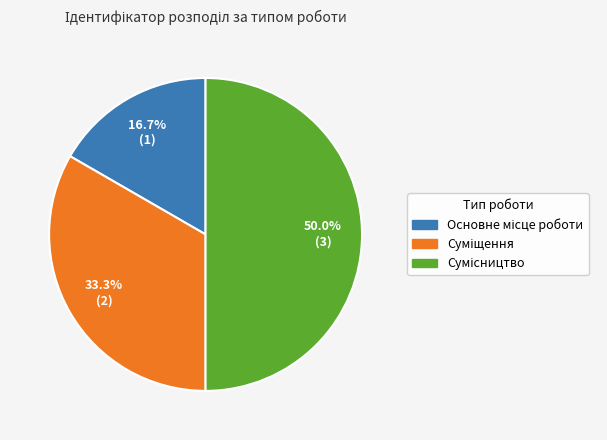

What percentage is the Сумісництво slice, to the nearest percent?

50%